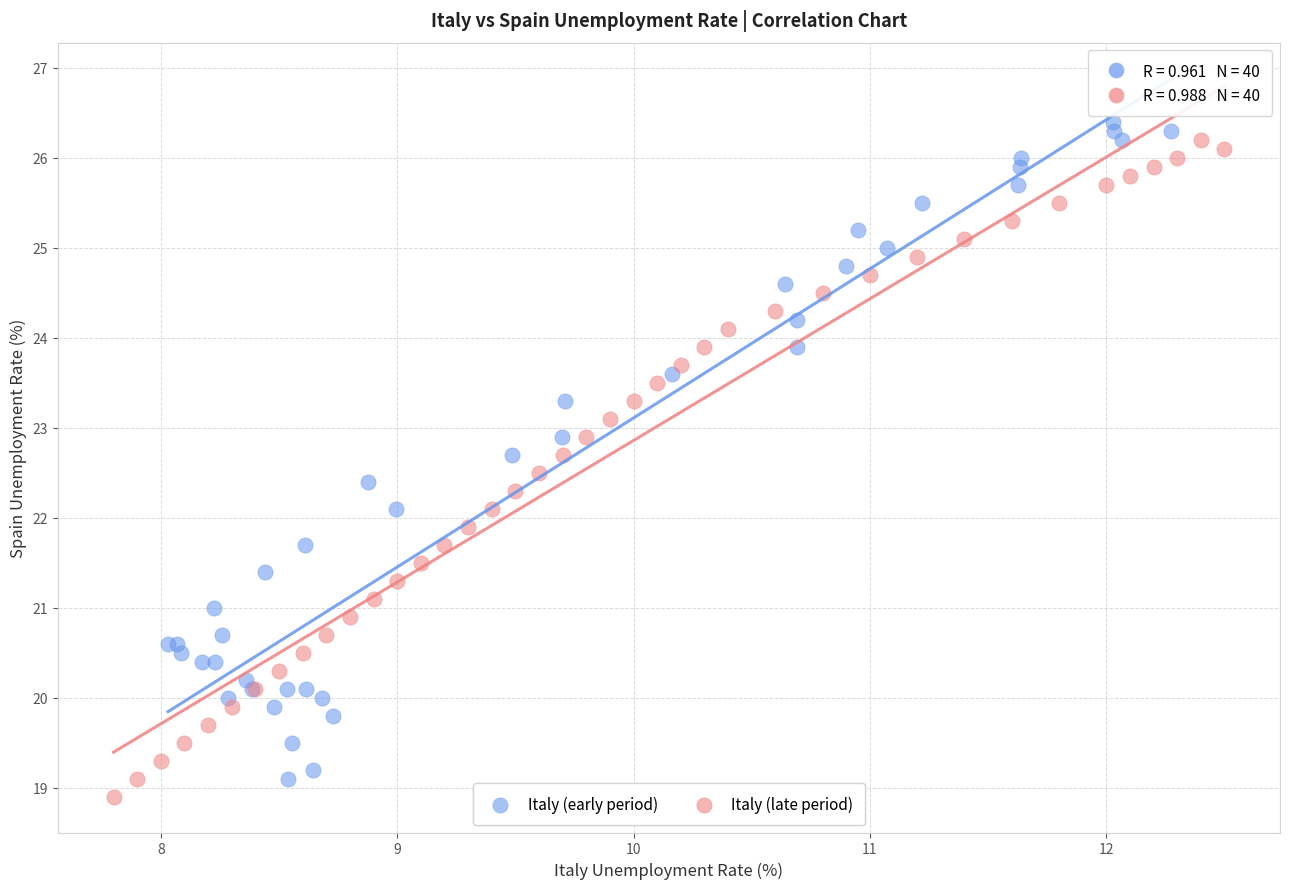

Which series contains the highest Y value?

Italy (early period)